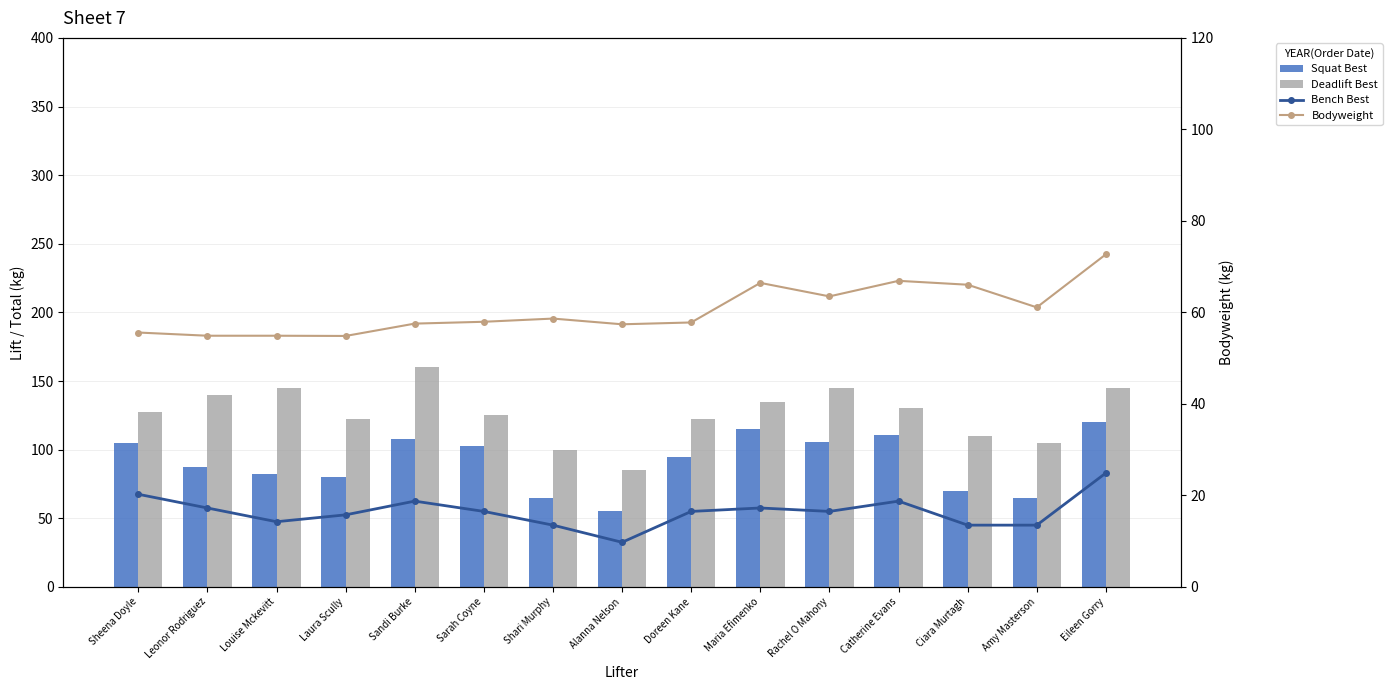

What are all the series names shown in the legend?

Bench Best, Squat Best, Deadlift Best, Bodyweight